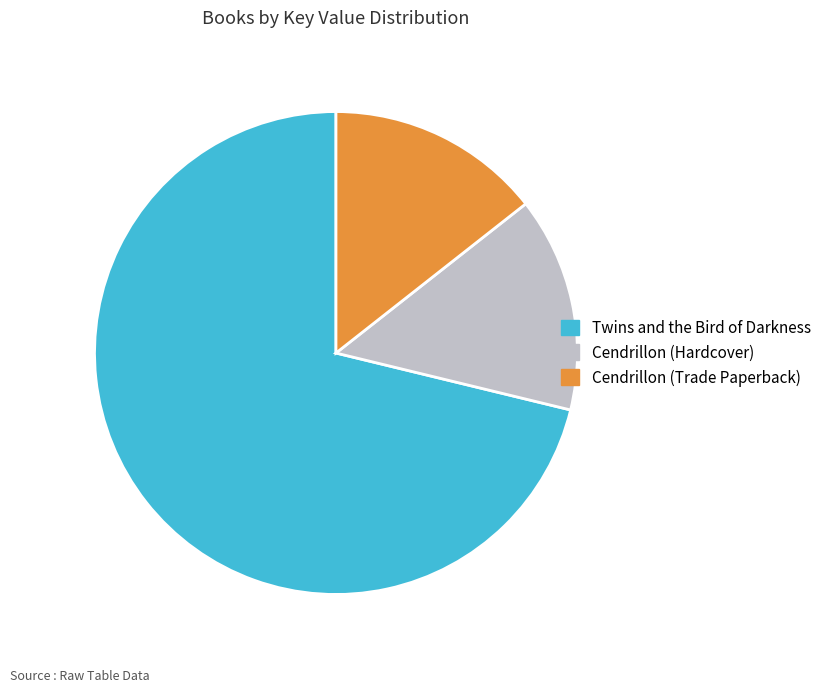

Which slice represents more than half of the pie?

Twins and the Bird of Darkness